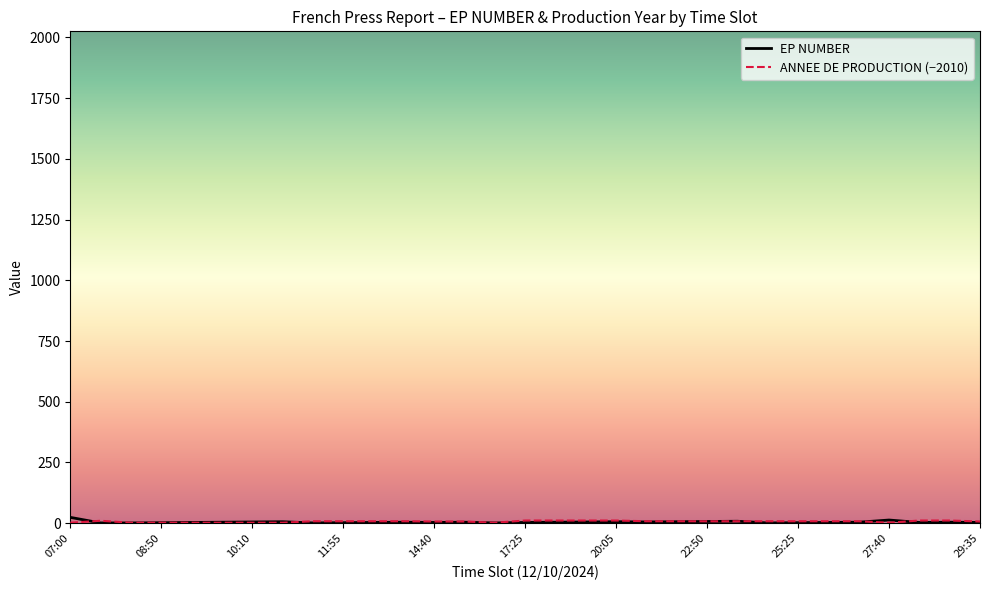

At how many categories does at least one series exceed 17?

1